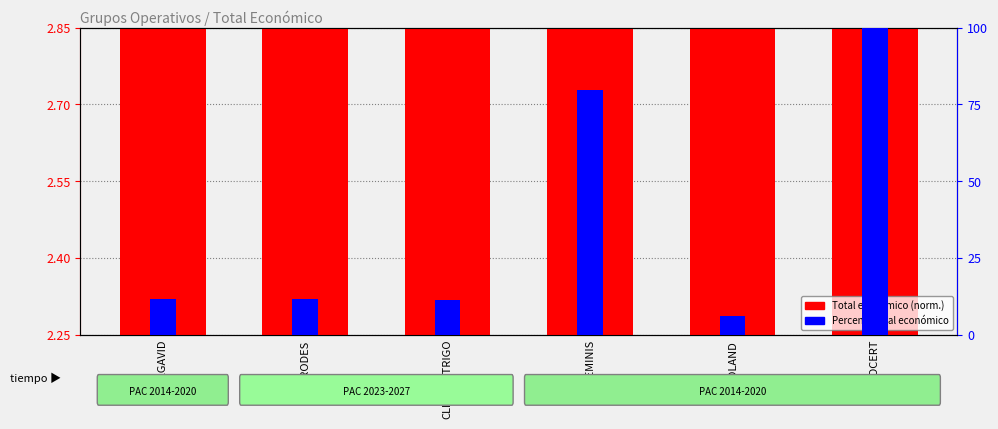

How many groups of bars are there?

6